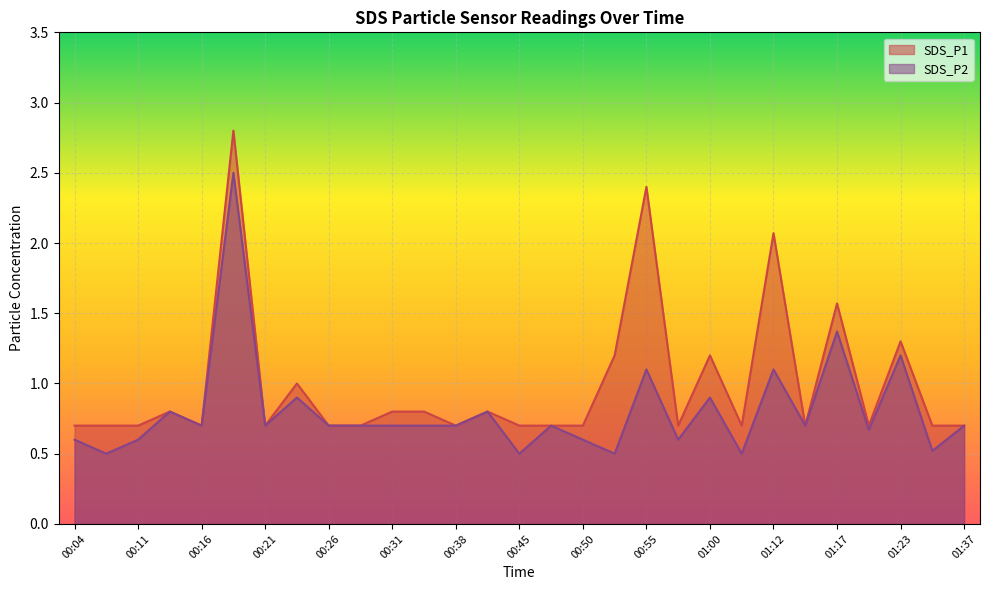

How many lines are shown in the chart?

2